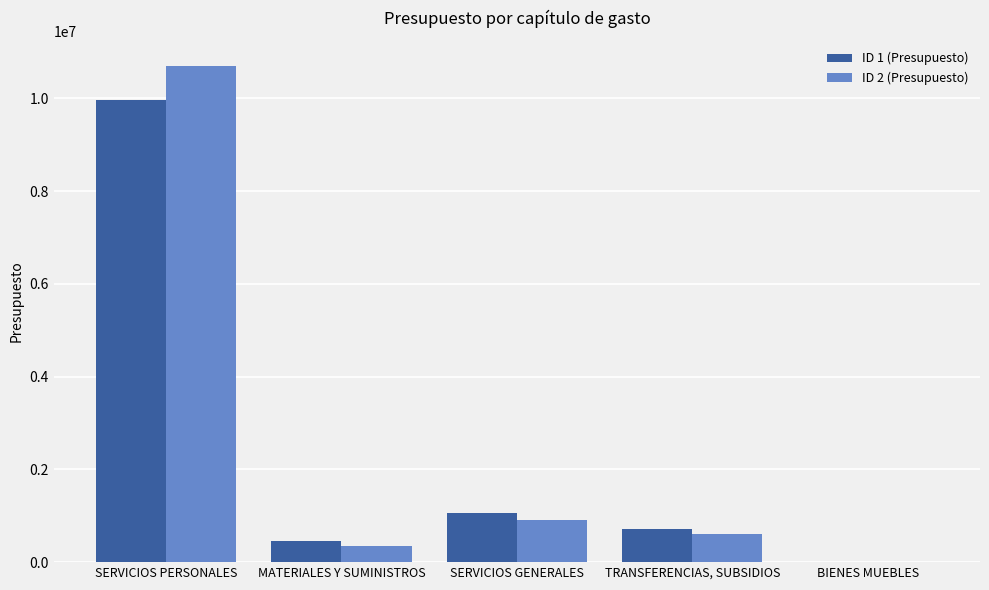

The ID 2 (Presupuesto) series shows 343700 at MATERIALES Y SUMINISTROS. True or false?

True